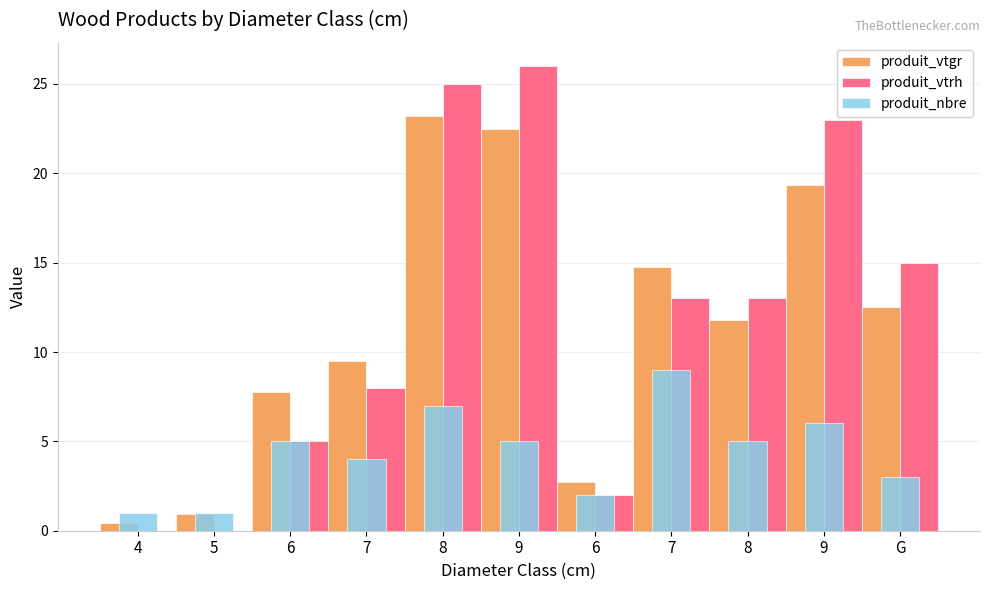

How many series are shown in this chart?

3